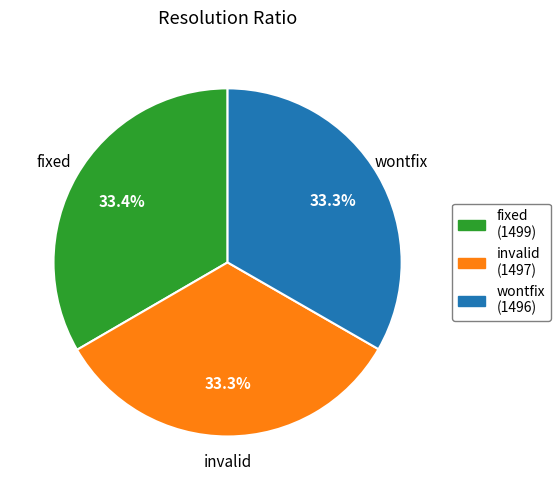

What is the ratio of the value at wontfix to the value at fixed?

1.0